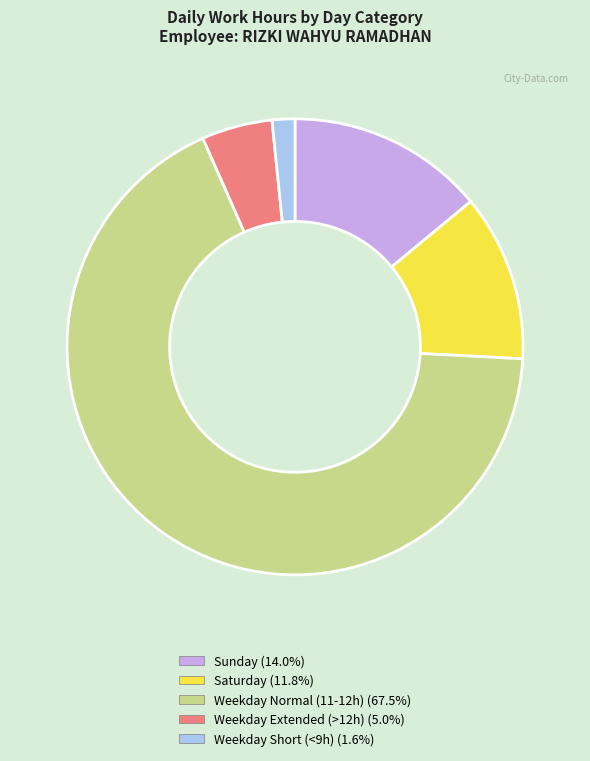

Does any single category account for the majority?

Yes